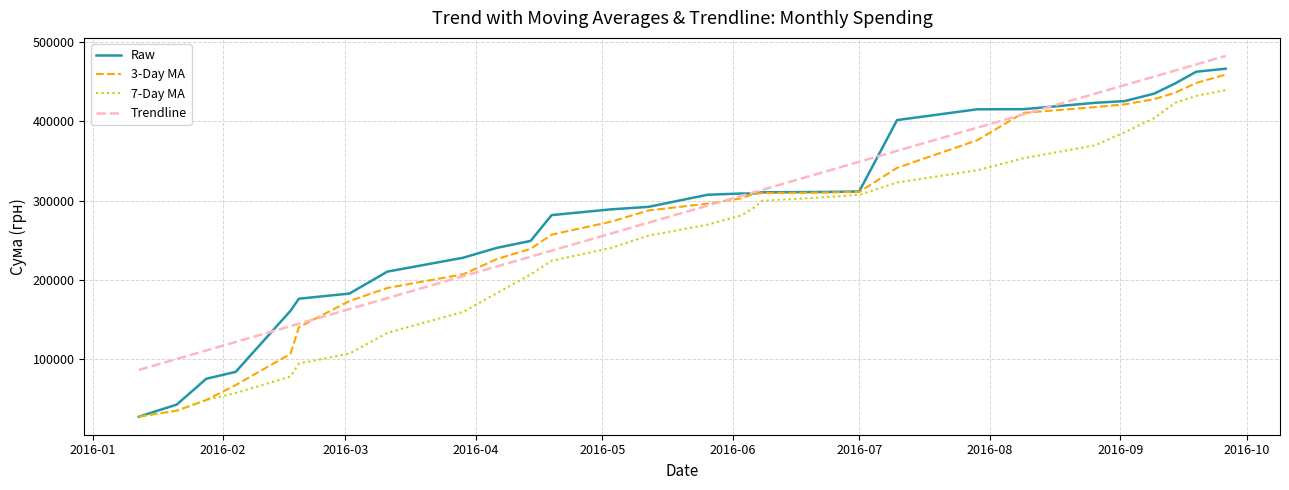

Does the chart display data point markers on the line(s)?

No